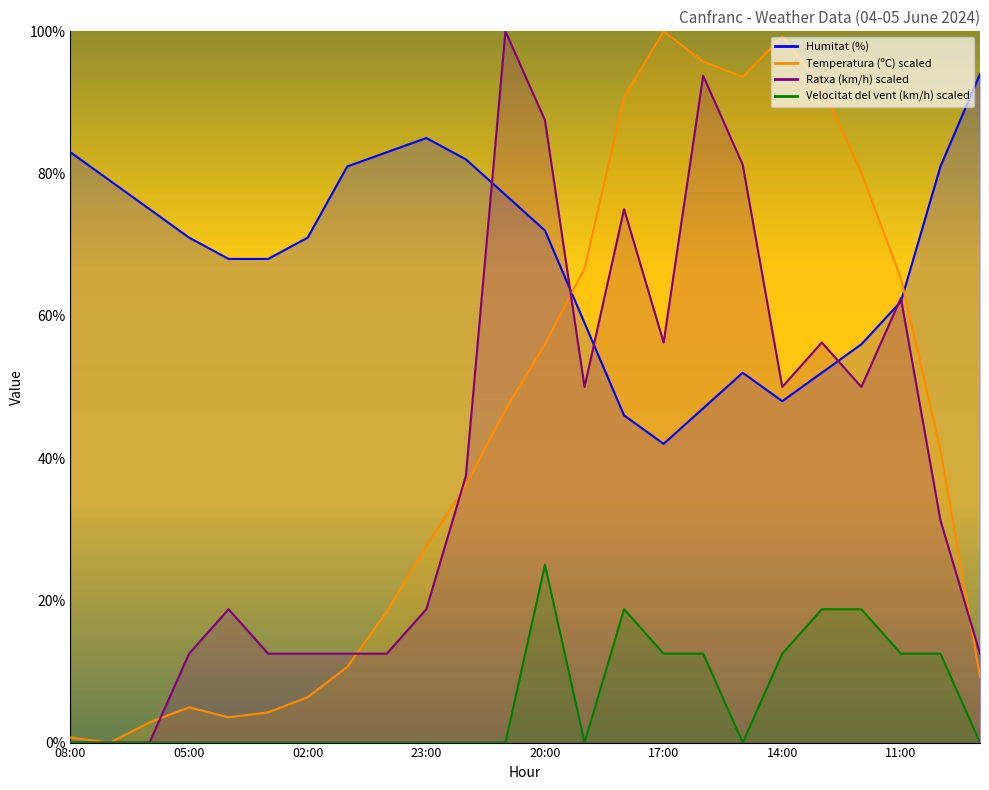

At which category does the chart reach its minimum across all series?

07:00